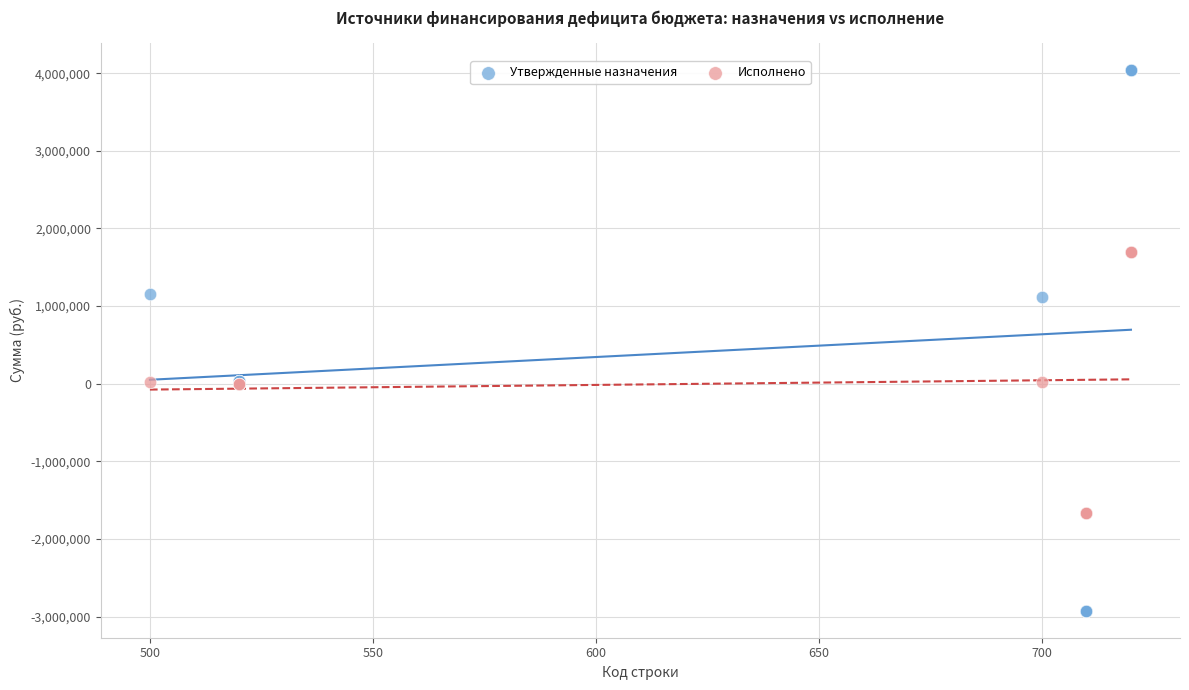

Which series has the largest Y range (max minus min)?

Утвержденные назначения